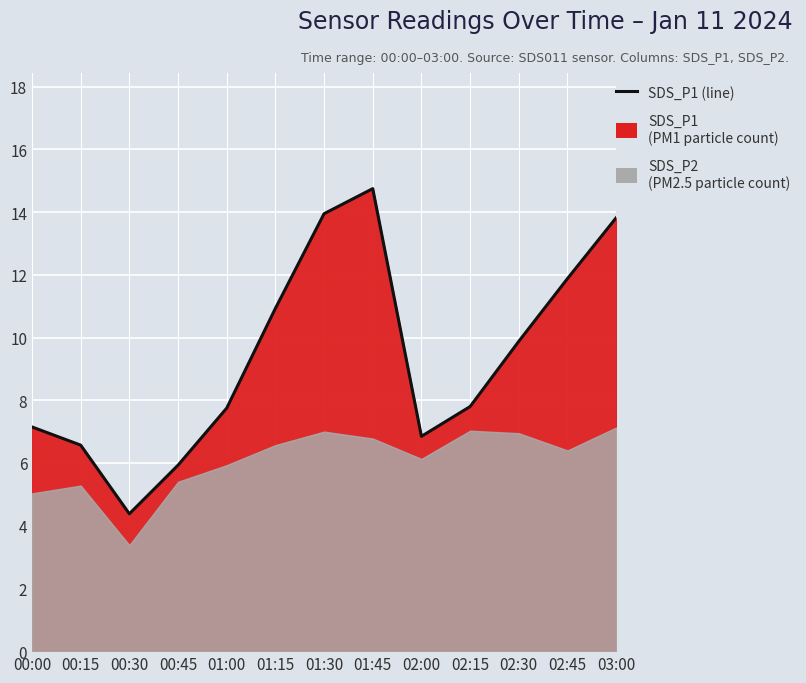

What is the minimum value shown in the chart?

4.4